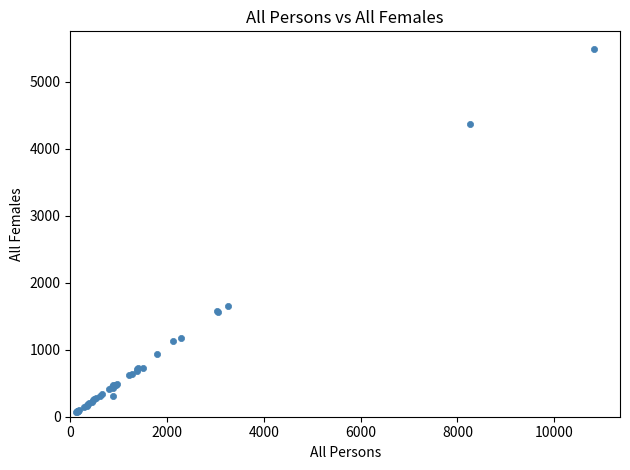

What Y value in the scatter plot is closest to 2773?

1653